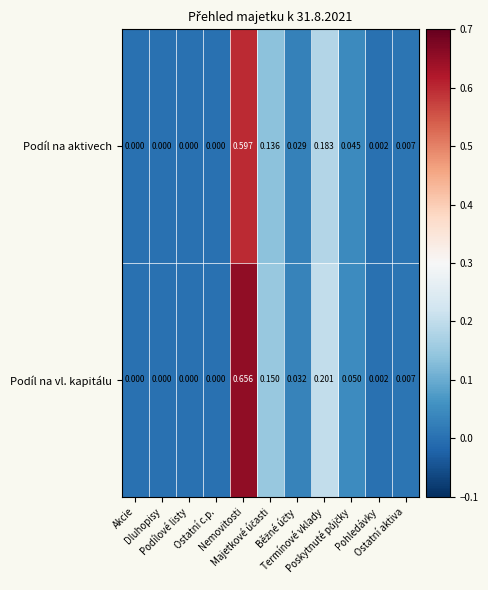

Which series has the largest total across all categories?

Podíl na vl. kapitálu